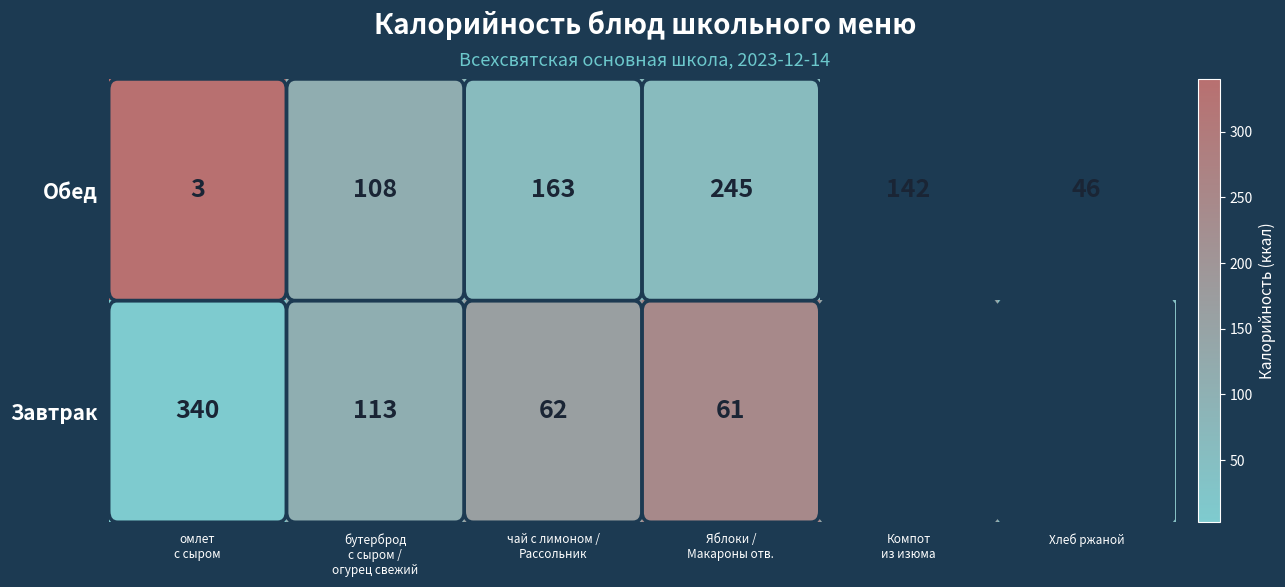

At which category is the sum across all series the highest?

омлет
с сыром